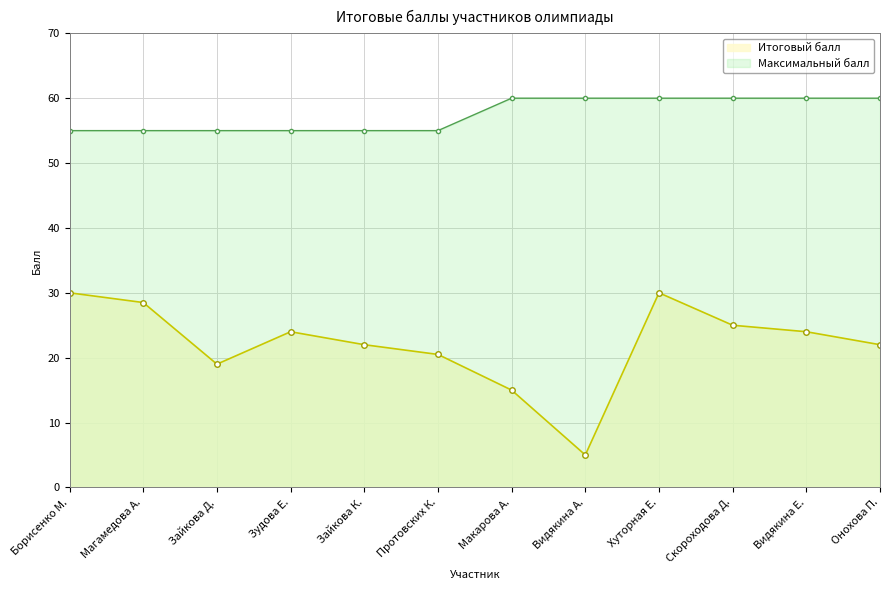

At which category does Итоговый балл reach its first local valley?

Зайкова Д.